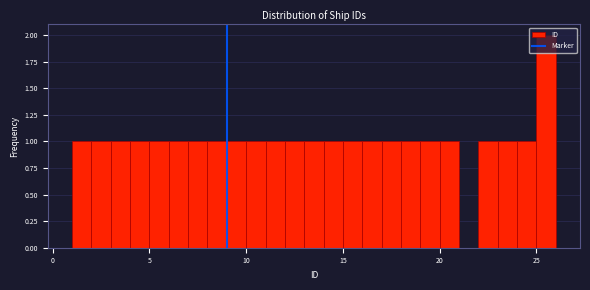

Around what value on the x-axis is the tallest bar? Give the approximate position of its centre, as read against the axis.

25.5